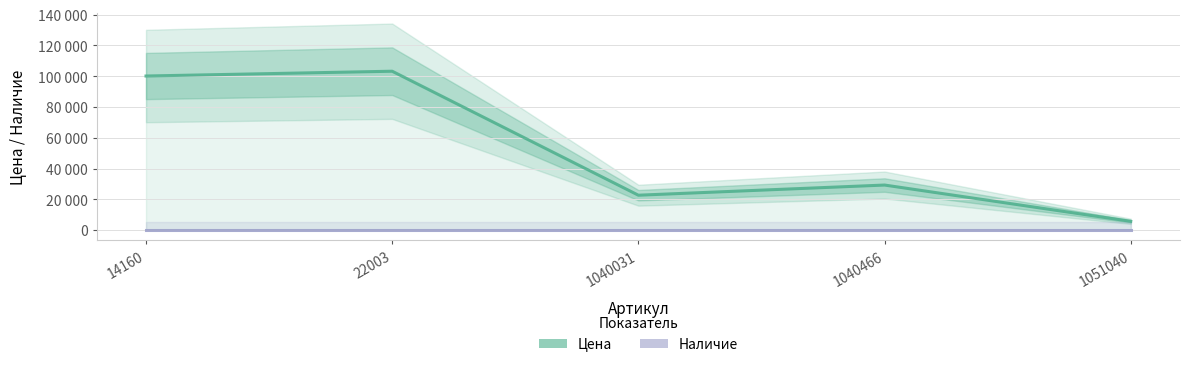

True or false: Наличие and Цена cross at least once.

False